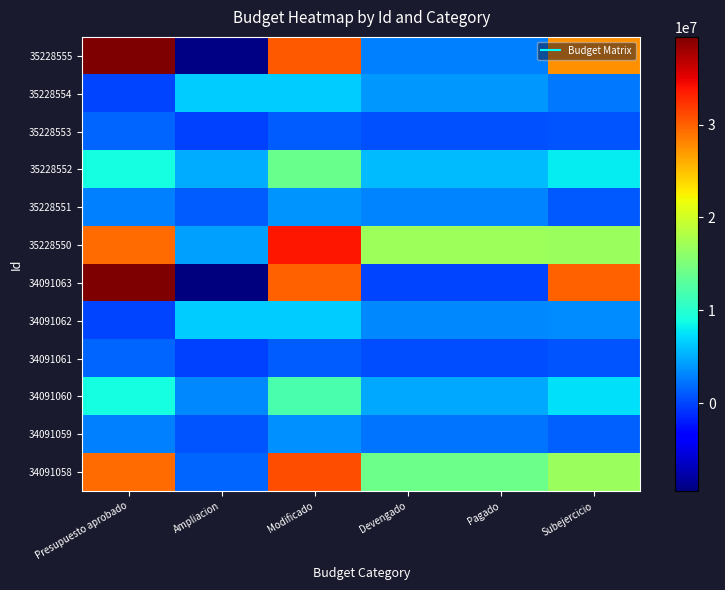

Which has a higher value, Presupuesto aprobado or Devengado?

Presupuesto aprobado